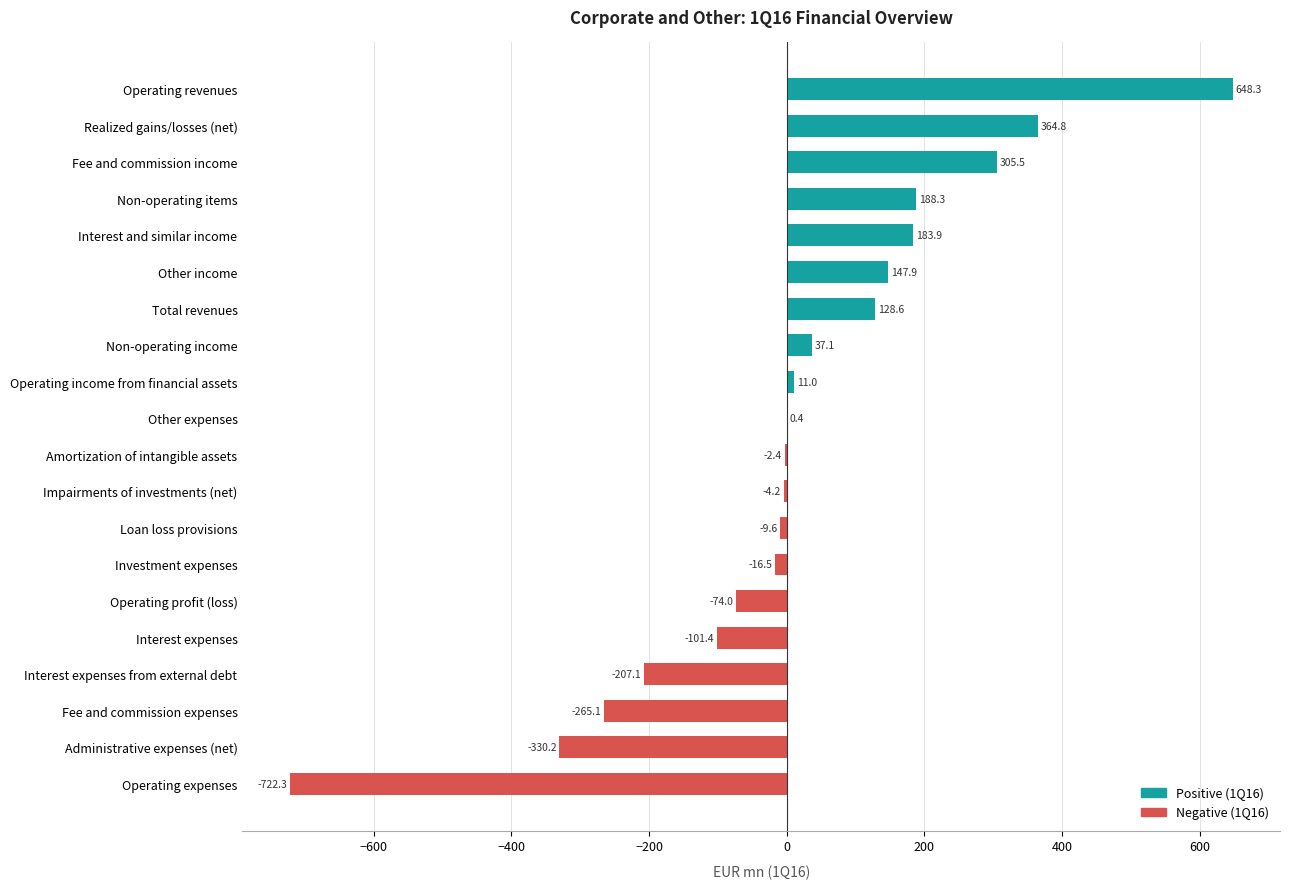

What is the average value?

14.2